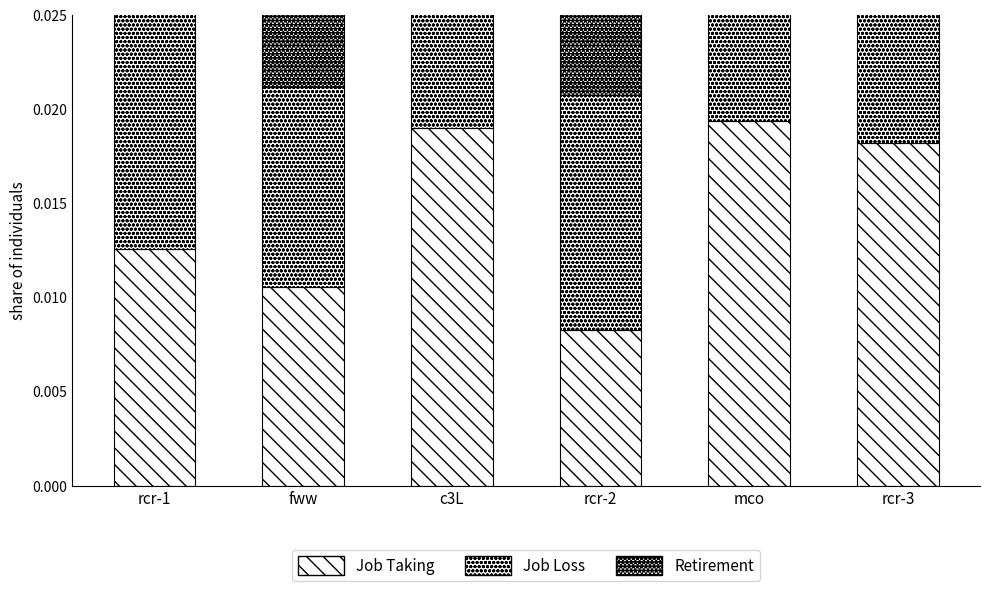

At how many categories does at least one series exceed 0?

6